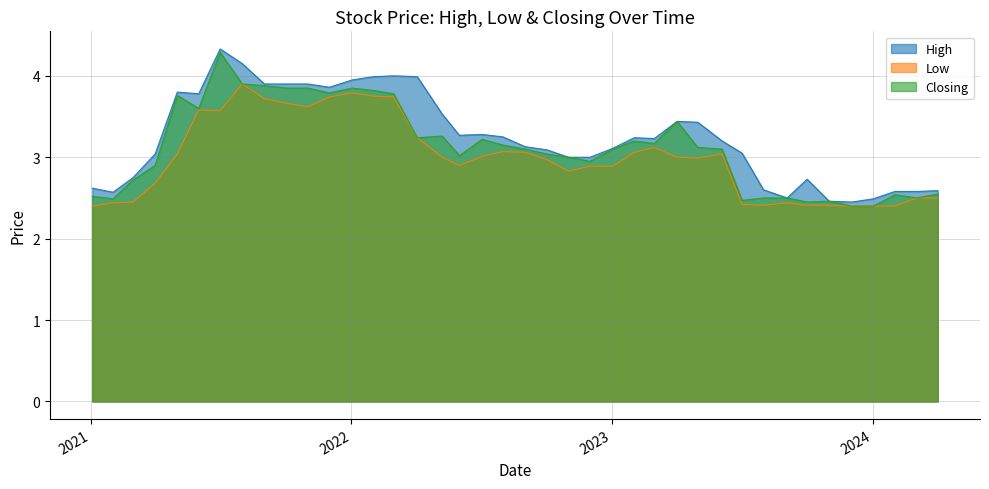

Does the chart have visible grid lines?

Yes